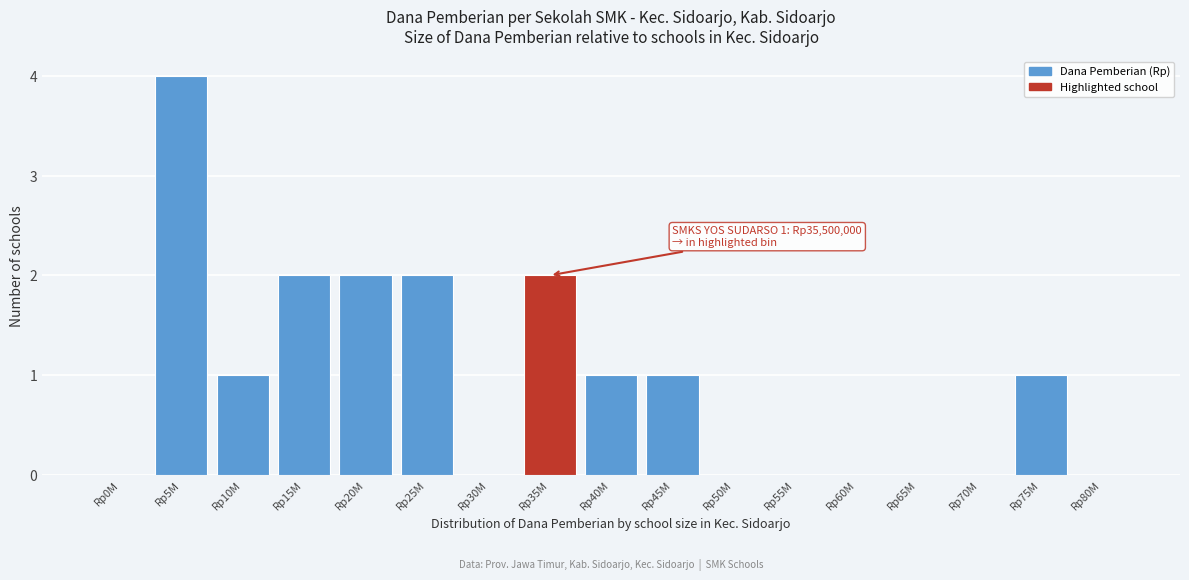

Reading left to right, transcribe all the data shown in this chart.

Rp0M=0	Rp5M=4	Rp10M=1	Rp15M=2	Rp20M=2	Rp25M=2	Rp30M=0	Rp35M=2	Rp40M=1	Rp45M=1	Rp50M=0	Rp55M=0	Rp60M=0	Rp65M=0	Rp70M=0	Rp75M=1	Rp80M=0